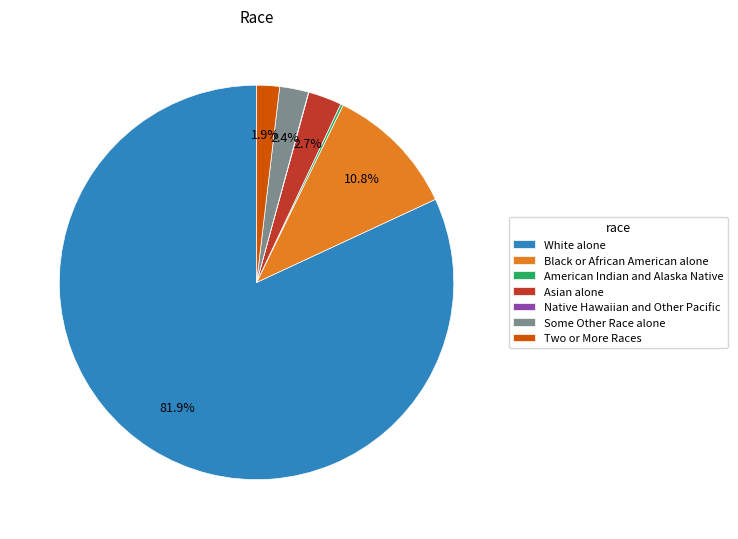

The White alone slice represents 96% of the pie. True or false?

False